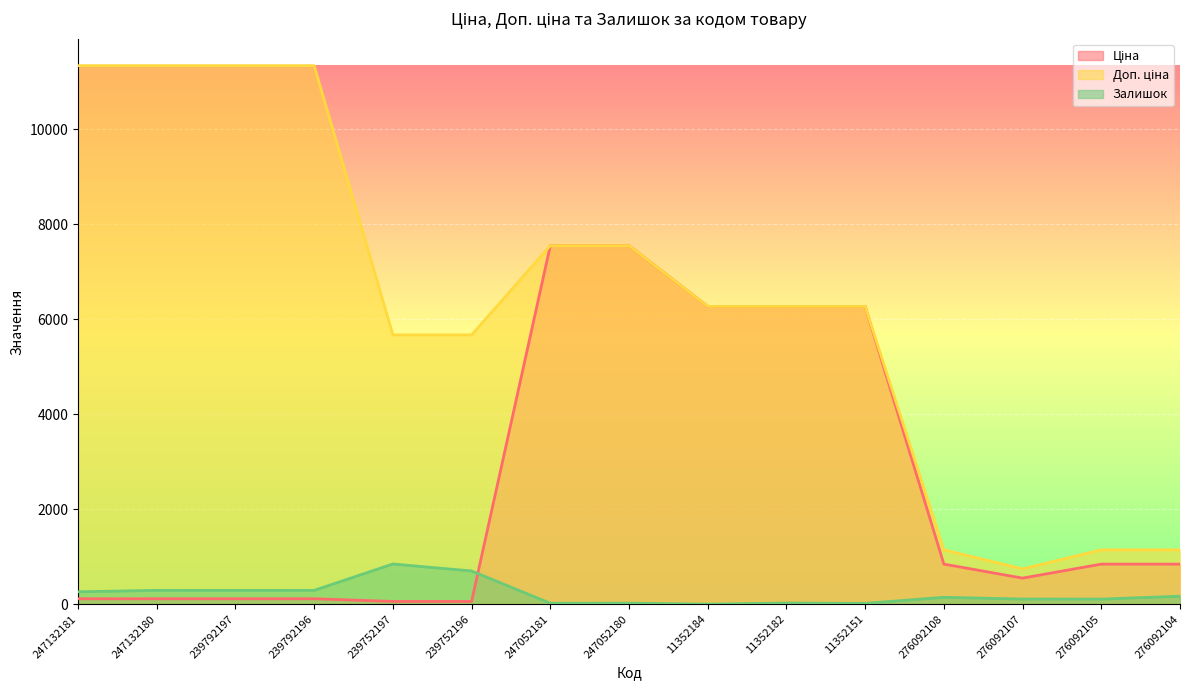

Reading right to left, transcribe all the data shown in this chart.

Ціна: 276092104=842.8	276092105=842.8	276092107=547.8	276092108=842.8	11352151=6266.7	11352182=6266.7	11352184=6266.7	247052180=7545.9	247052181=7545.9	239752196=56.7	239752197=56.7	239792196=113.3	239792197=113.3	247132180=113.3	247132181=113.3
Доп. ціна: 276092104=1142.1	276092105=1142.1	276092107=742.0	276092108=1142.1	11352151=6266.7	11352182=6266.7	11352184=6266.7	247052180=7545.9	247052181=7545.9	239752196=5667.0	239752197=5667.0	239792196=11334.0	239792197=11334.0	247132180=11334.0	247132181=11334.0
Залишок: 276092104=167.0	276092105=106.0	276092107=107.0	276092108=144.0	11352151=16.0	11352182=23.0	11352184=0.0	247052180=21.0	247052181=19.0	239752196=698.0	239752197=845.0	239792196=290.0	239792197=289.0	247132180=290.0	247132181=260.0